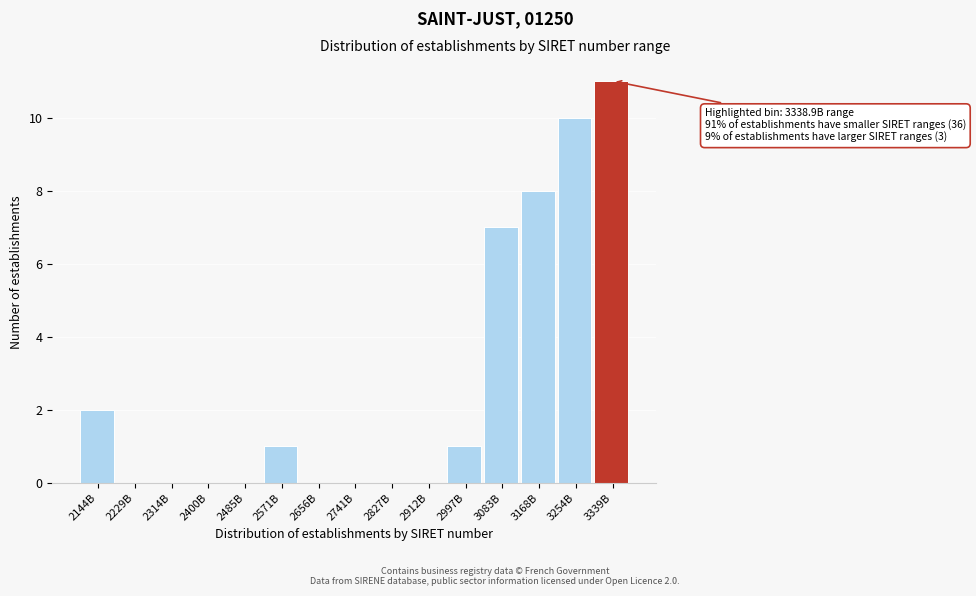

Reading left to right, what are all the values shown in this chart?

2144B=2	2229B=0	2314B=0	2400B=0	2485B=0	2571B=1	2656B=0	2741B=0	2827B=0	2912B=0	2997B=1	3083B=7	3168B=8	3254B=10	3339B=11